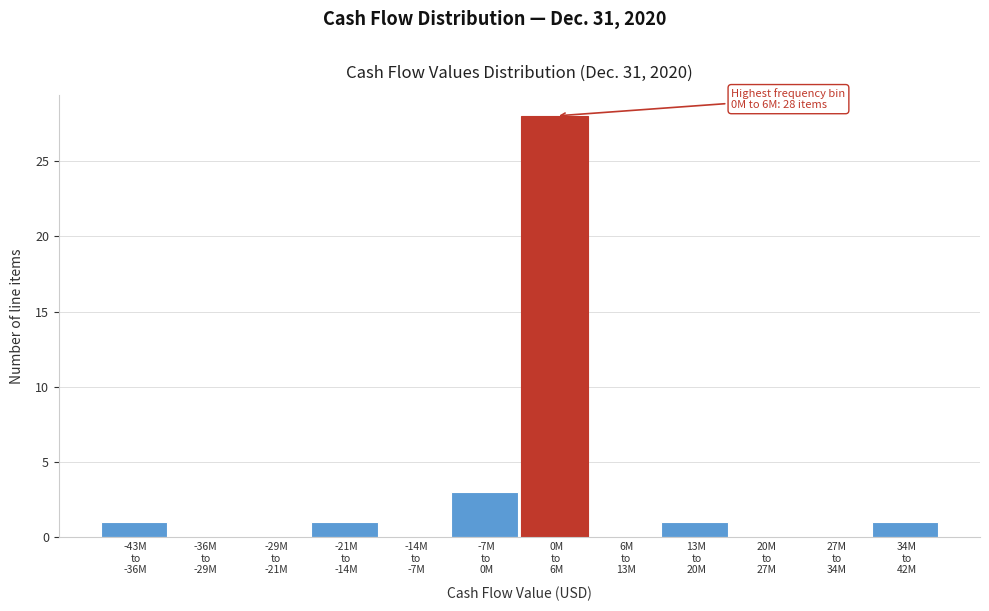

What is the sum of all values?

35